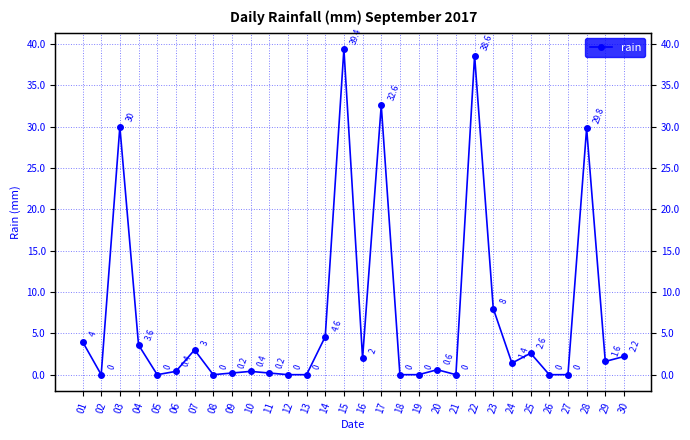

What is the difference between the maximum and minimum values?

39.4